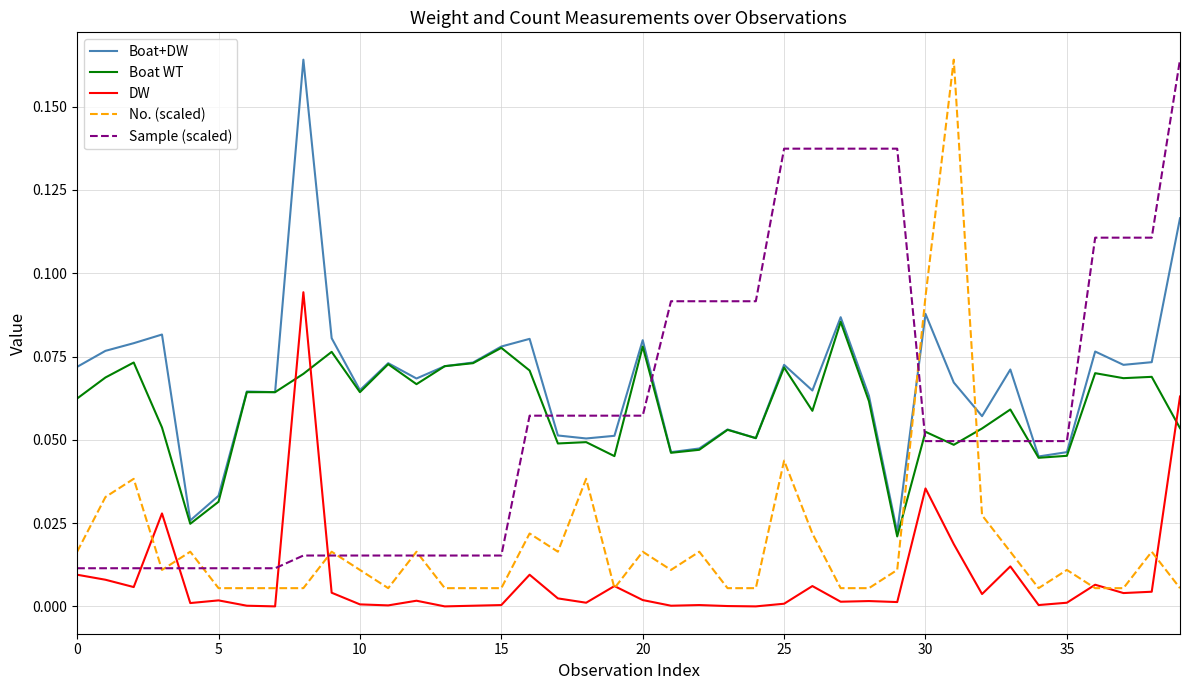

True or false: DW has more than 0 points higher than both neighbors.

True